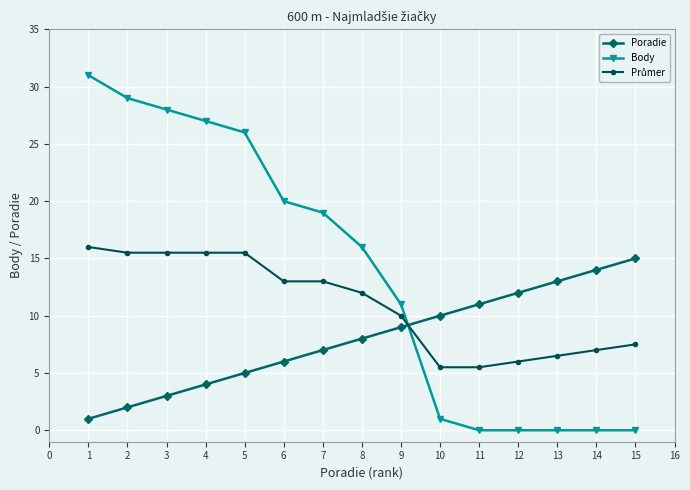

What is the difference between the highest and lowest values at 6?

14.0